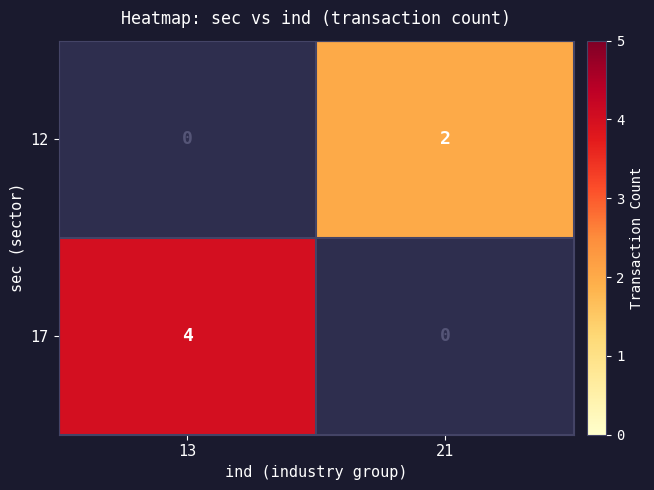

Is the value of 17 at 21 greater than the value of 12 at 13?

No